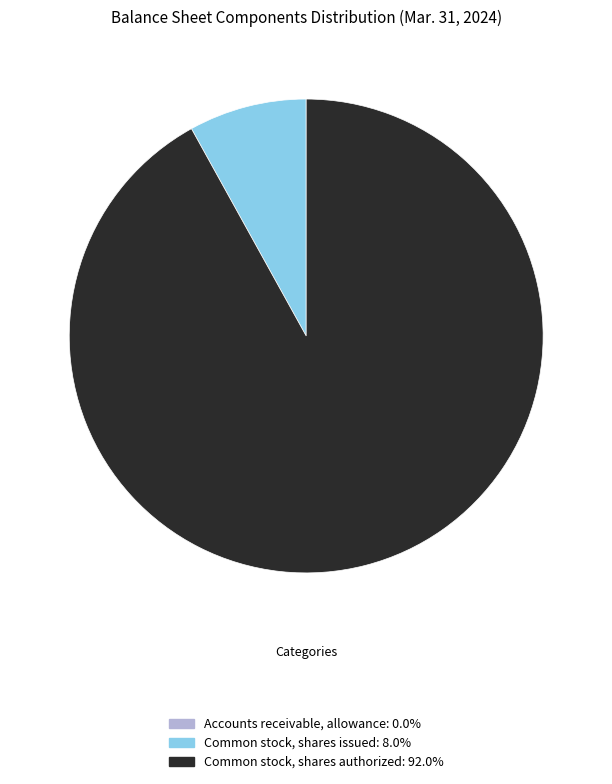

Is Common stock, shares authorized the majority of the pie?

Yes